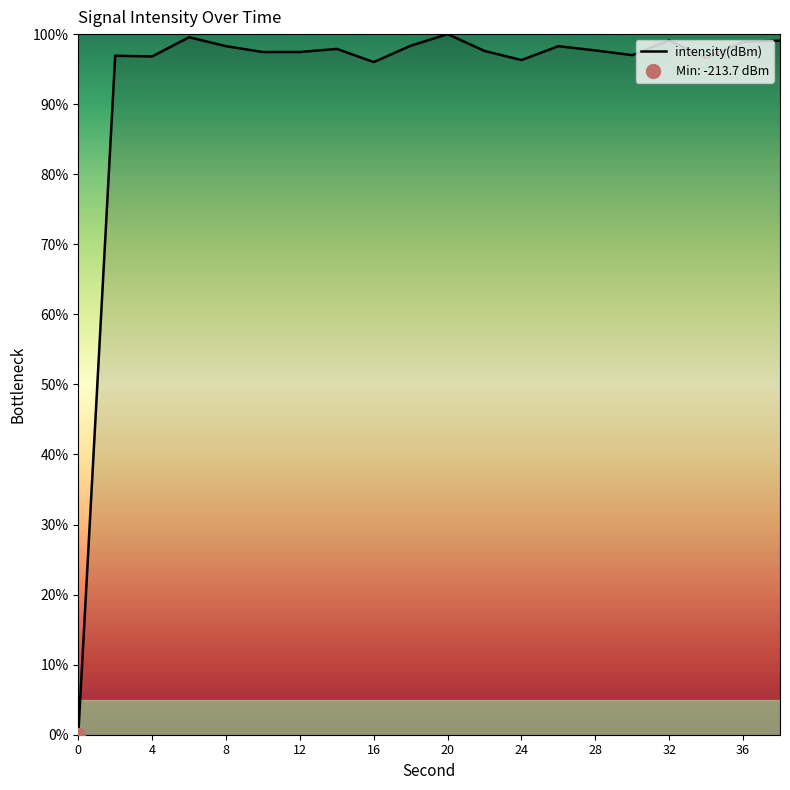

The value of intensity(dBm) at 36 is 22.0. True or false?

False